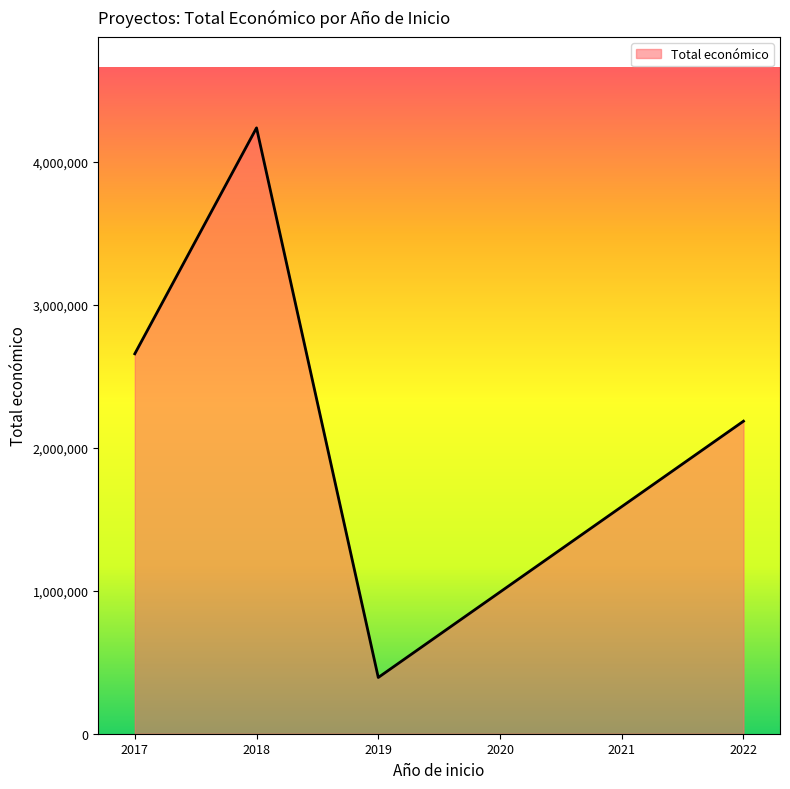

What is the change in value from 2017 to 2019?

-2263963